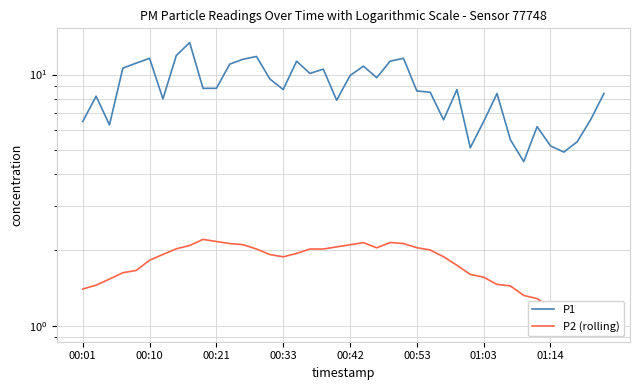

What are all the series names shown in the legend?

P1, P2 (rolling)